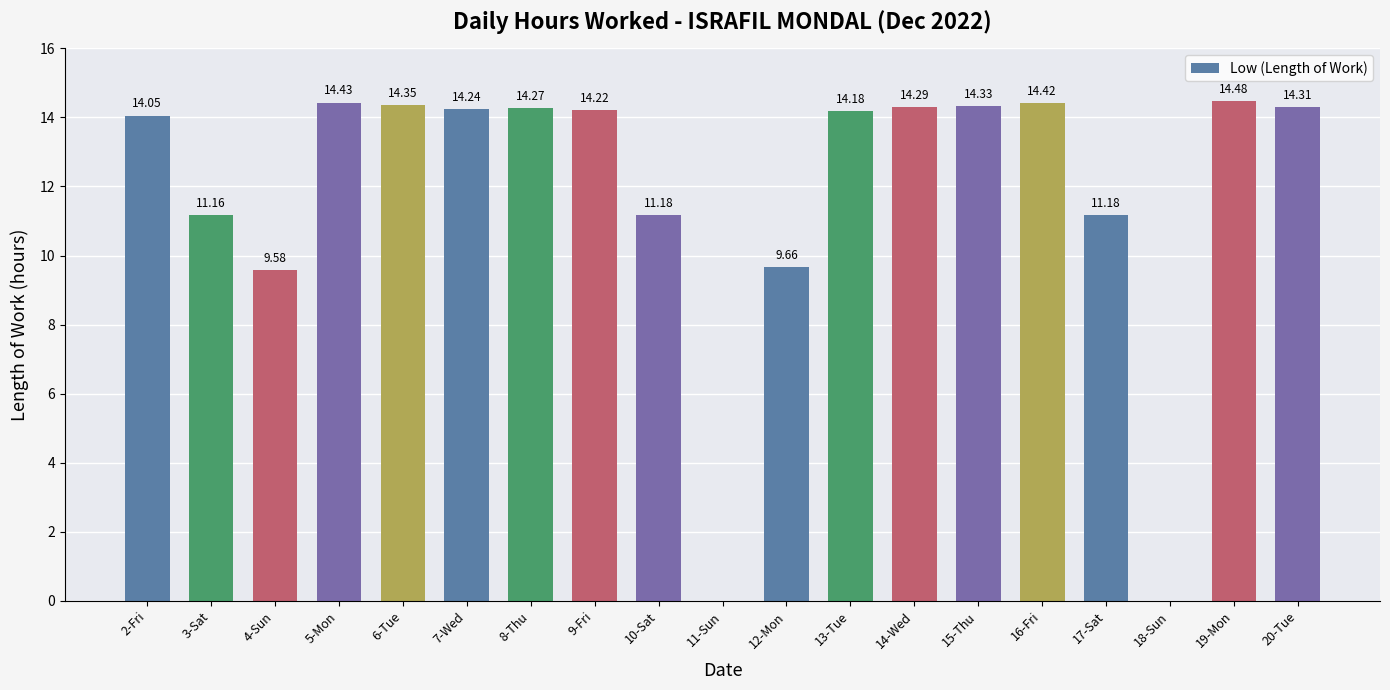

What is the sum of the values at 11-Sun and 10-Sat?

11.2